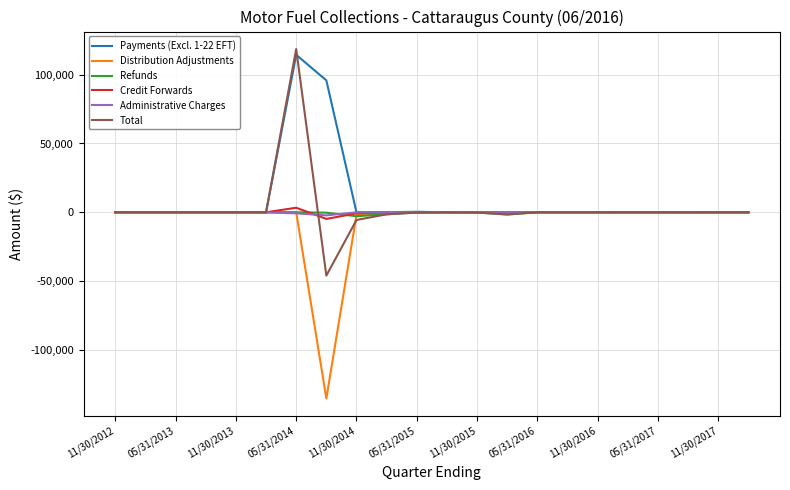

What is the difference between the second highest and minimum values in the Refunds series?

2849.8